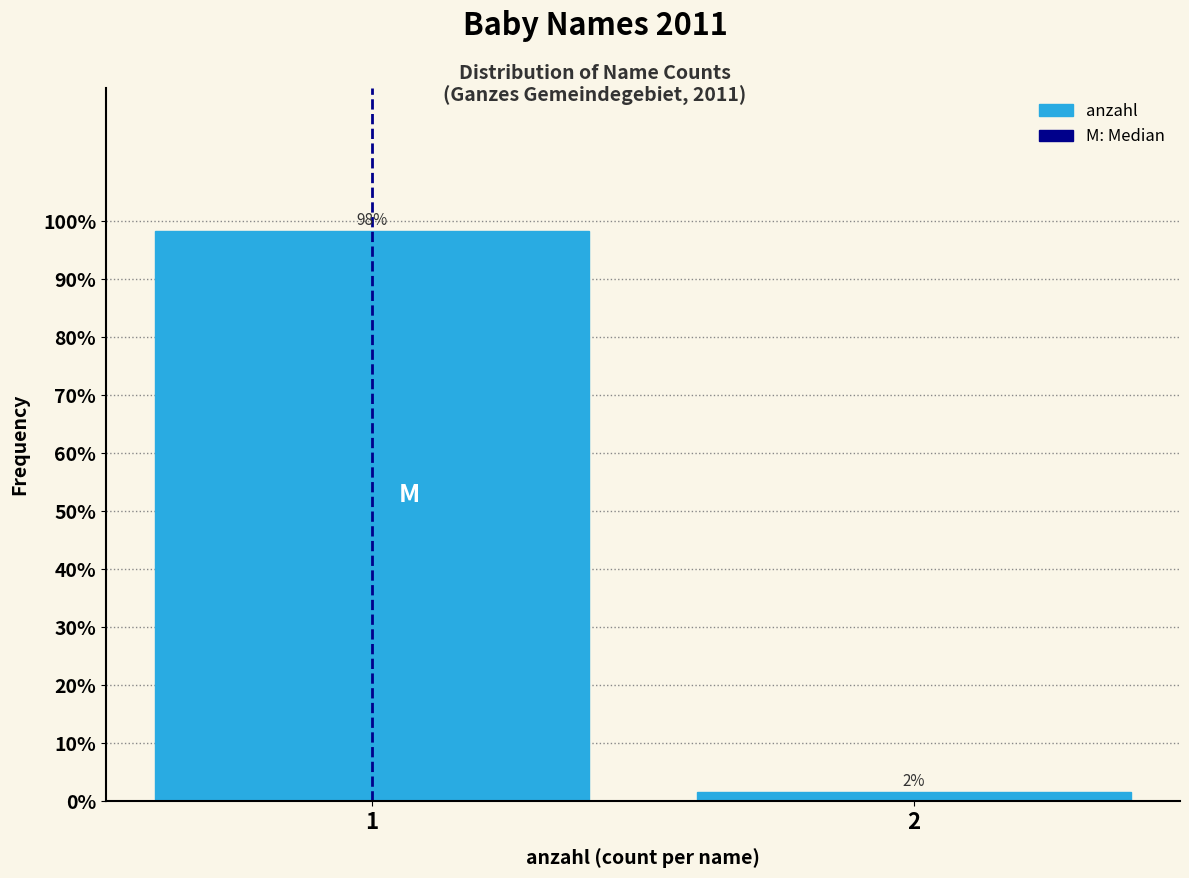

Rank the categories by value from lowest to highest.

2, 1